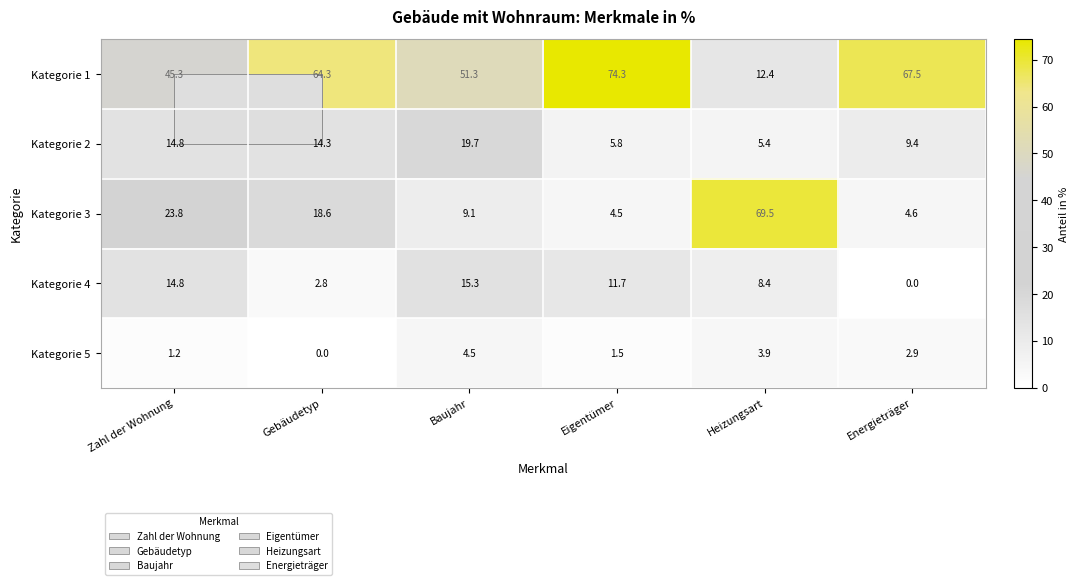

Which series has the widest spread of values?

Kategorie 3